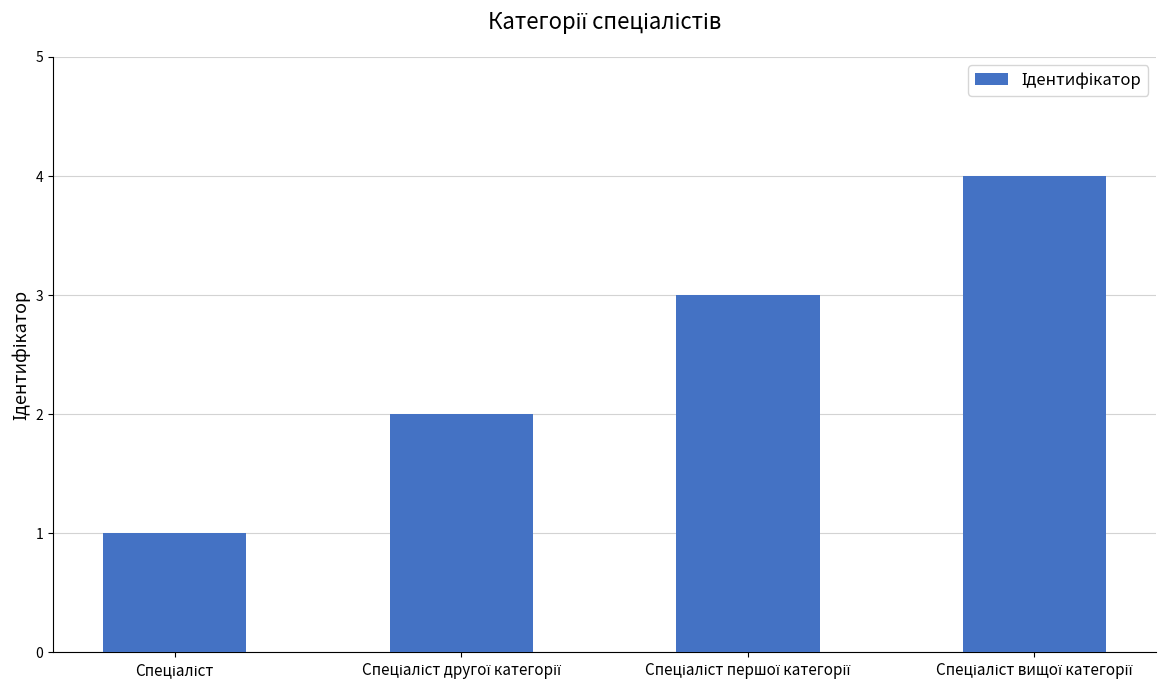

What is the greatest value displayed?

4